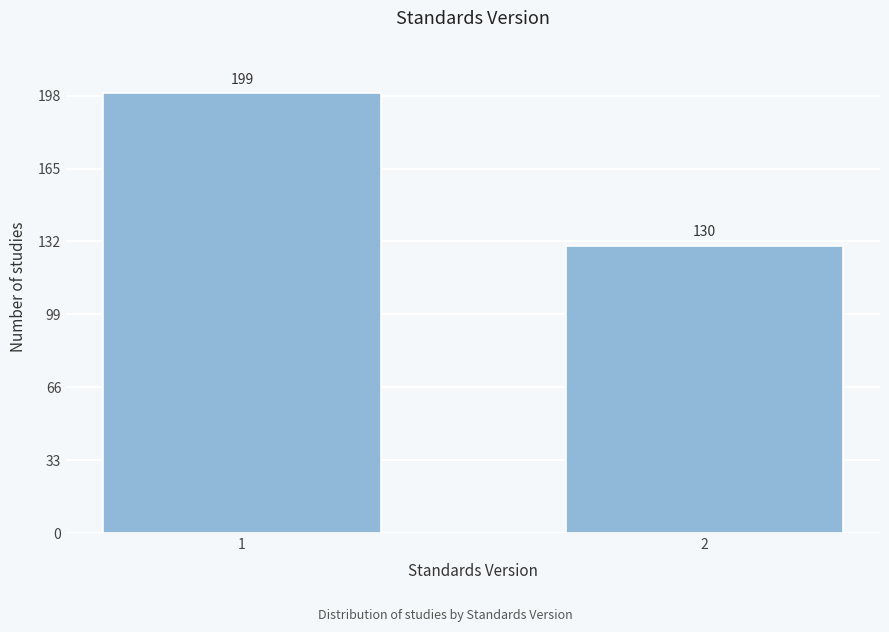

Reading right to left, transcribe all the data shown in this chart.

130	199